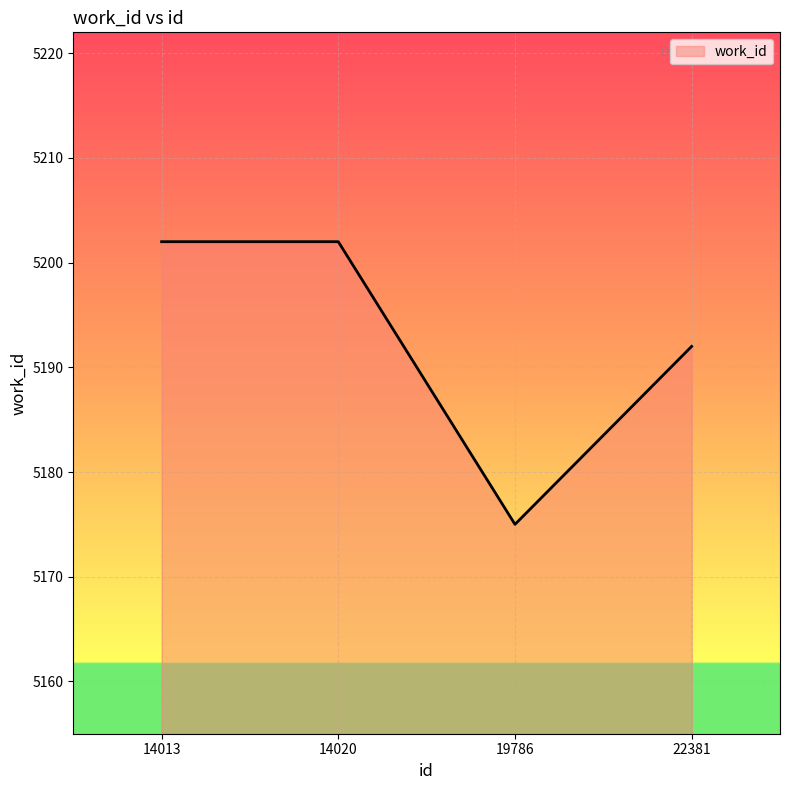

Where is the first local minimum?

19786